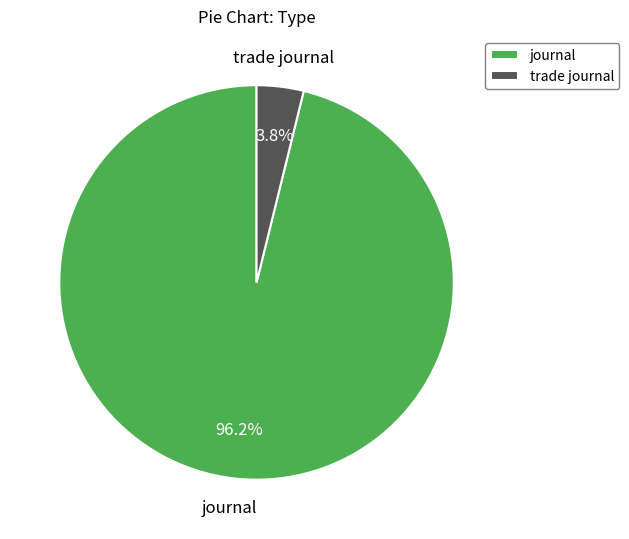

To the nearest percent, what percentage of the pie is journal?

96%